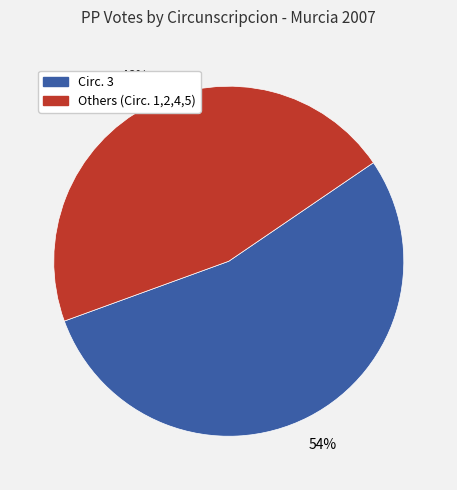

How many segments does this pie chart have?

2